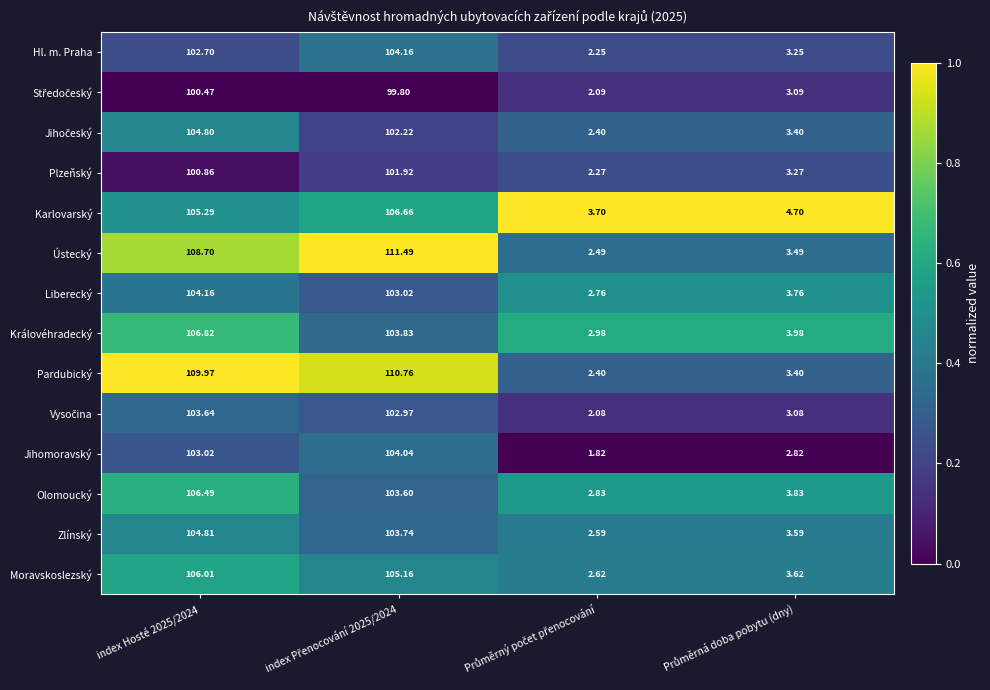

Which series has the largest total across all categories?

Pardubický